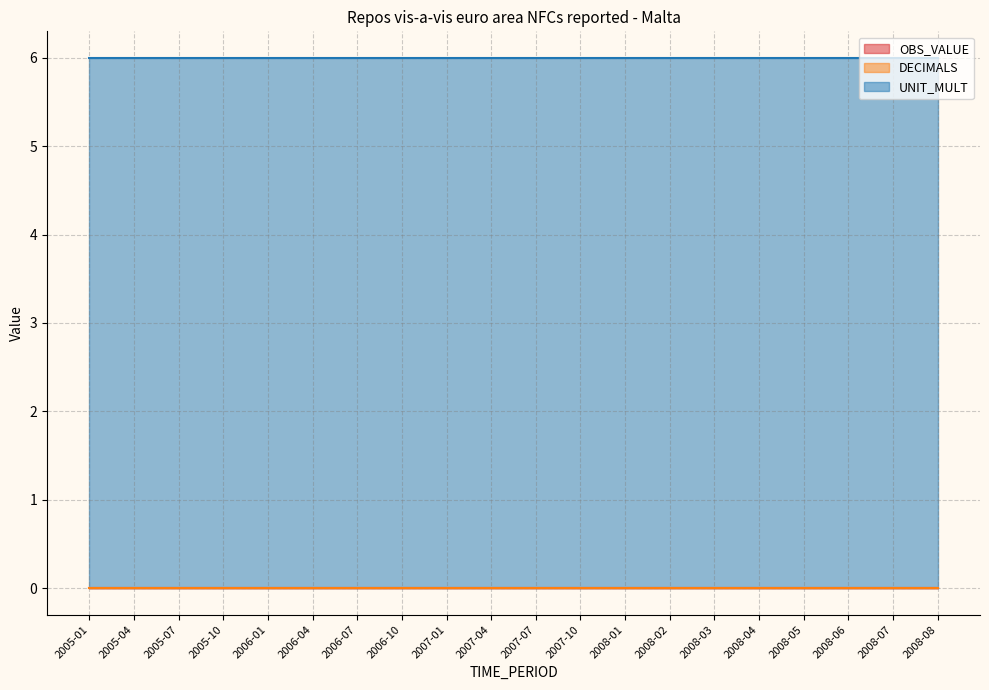

What is the difference between the highest and lowest values at 2006-07?

6